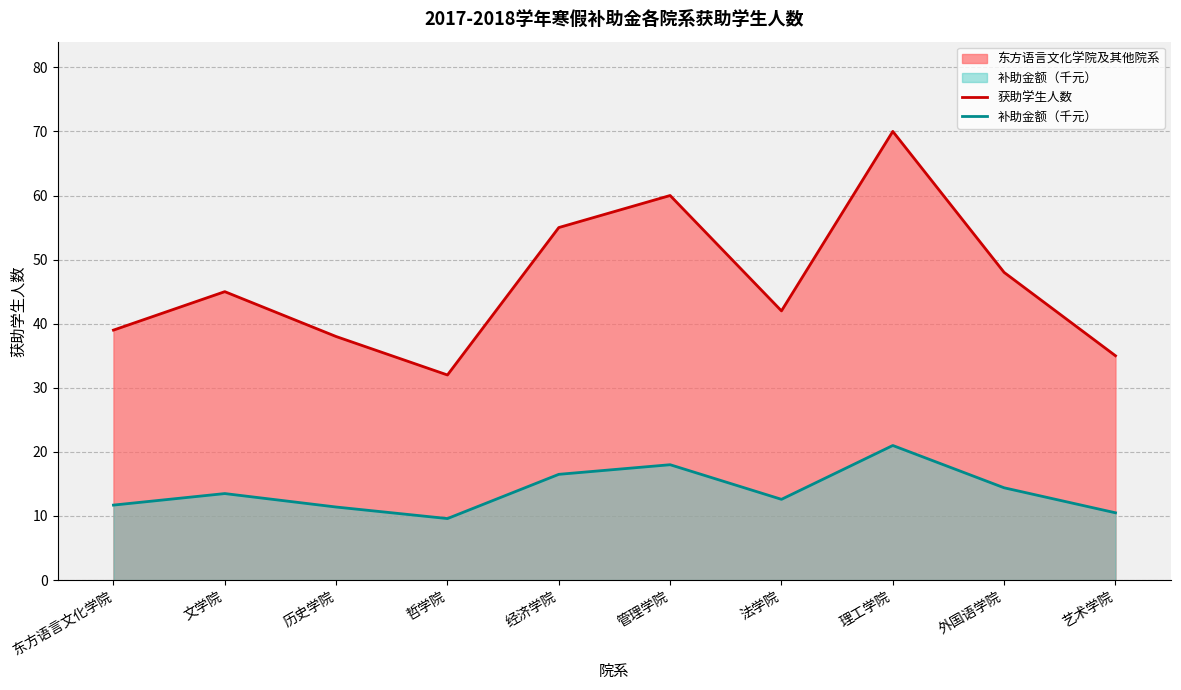

What are all the series names shown in the legend?

获助学生人数, 补助金额（千元）